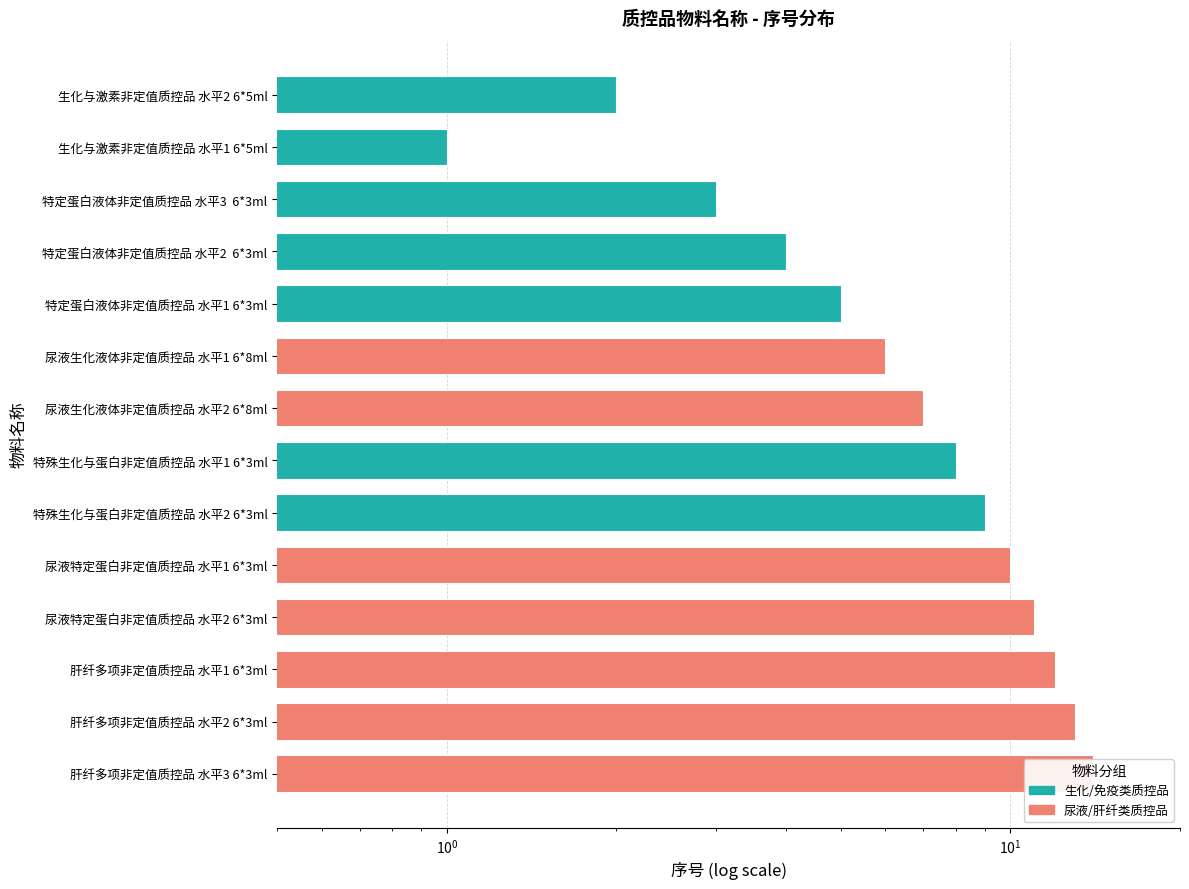

Count the number of values greater than 8.

6